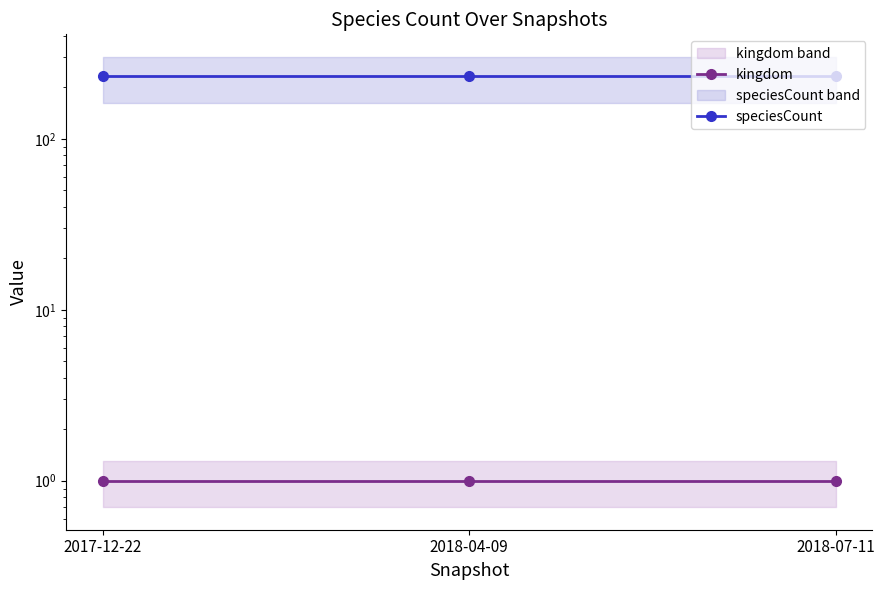

The value of kingdom at 2017-12-22 is 1. True or false?

True